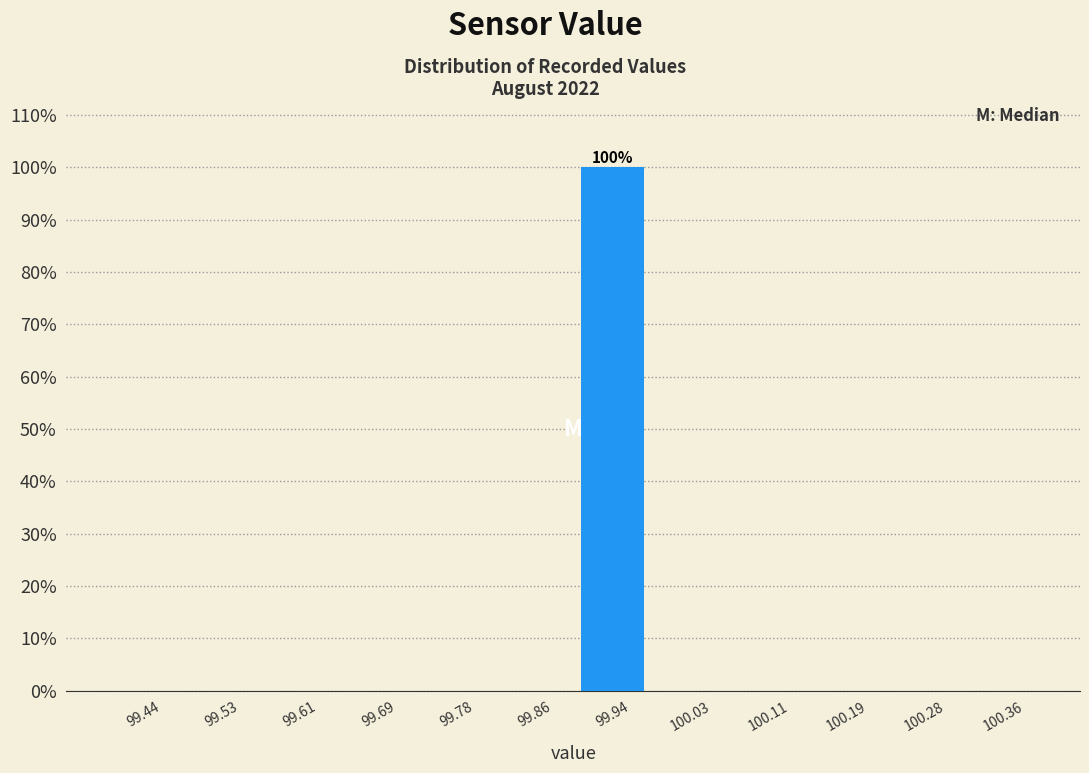

Which range on the x-axis has the tallest bar?

99.90 to 99.98